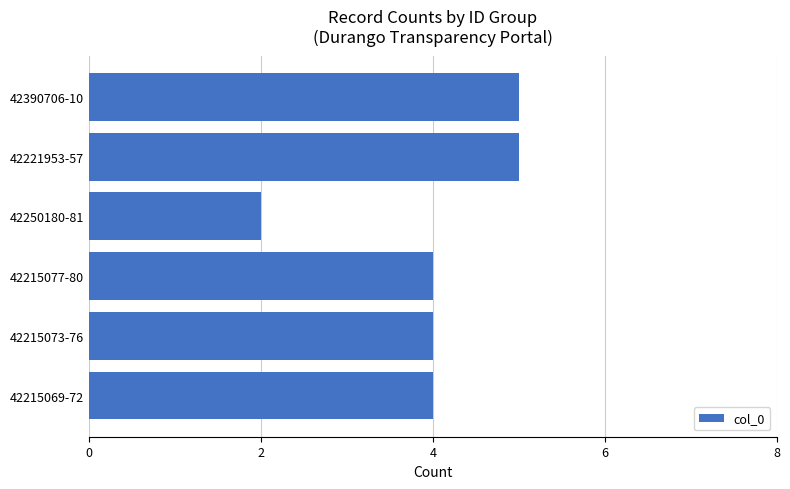

What is the change in value from 42250180-81 to 42390706-10?

+3